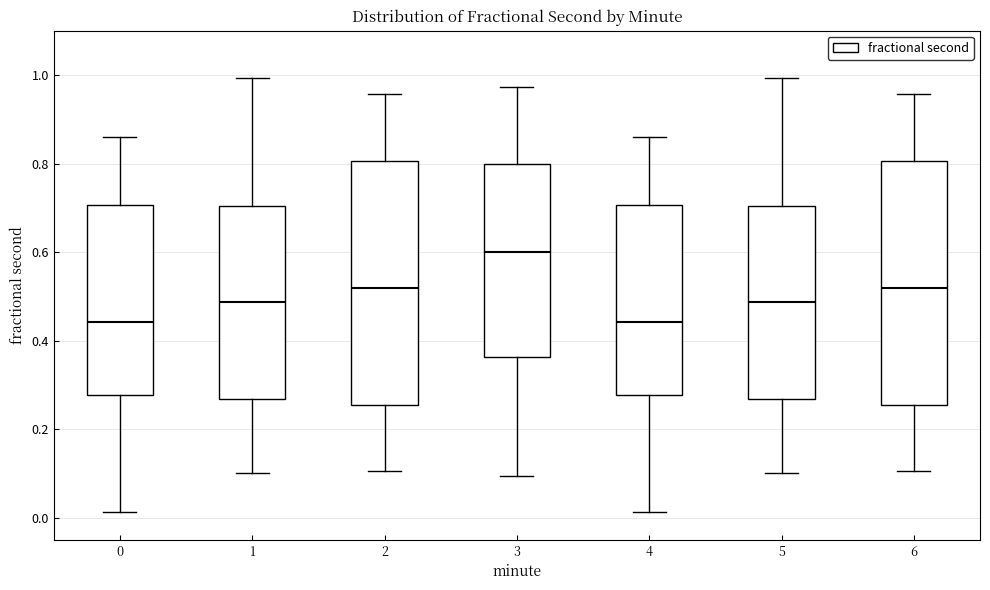

Reading left to right, read every box against the y-axis: the position of its median line, the range the box covers, and the ends of its whiskers. The values are not printed on the chart, so give them approximately, as read against the axis.

0: median 0.44, box 0.28 to 0.70, whiskers 0.02 to 0.86
1: median 0.48, box 0.26 to 0.70, whiskers 0.10 to 1.00
2: median 0.52, box 0.26 to 0.80, whiskers 0.10 to 0.96
3: median 0.60, box 0.36 to 0.80, whiskers 0.10 to 0.98
4: median 0.44, box 0.28 to 0.70, whiskers 0.02 to 0.86
5: median 0.48, box 0.26 to 0.70, whiskers 0.10 to 1.00
6: median 0.52, box 0.26 to 0.80, whiskers 0.10 to 0.96